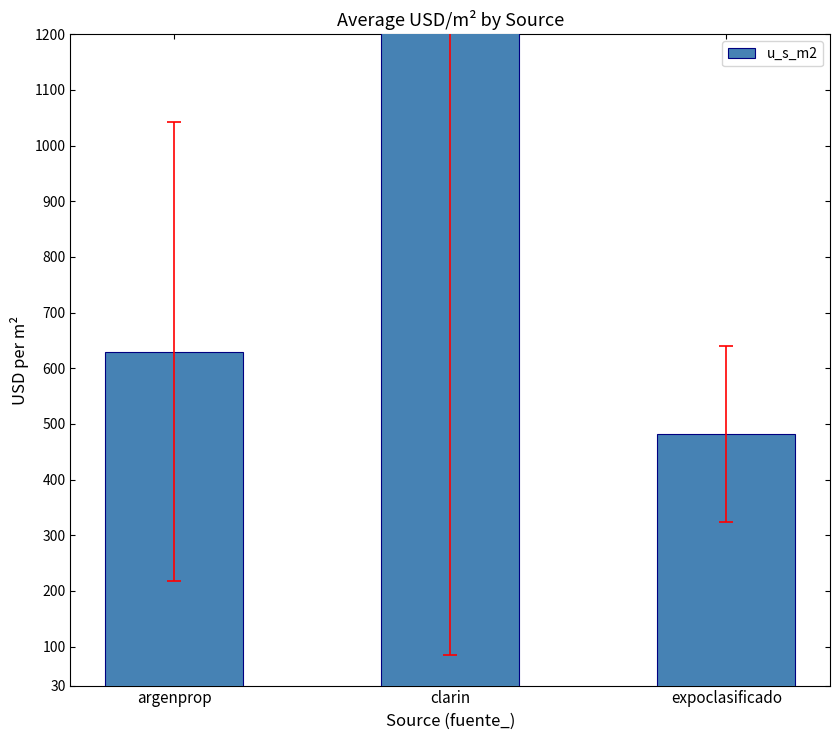

At which label is the value closest to 862?

argenprop